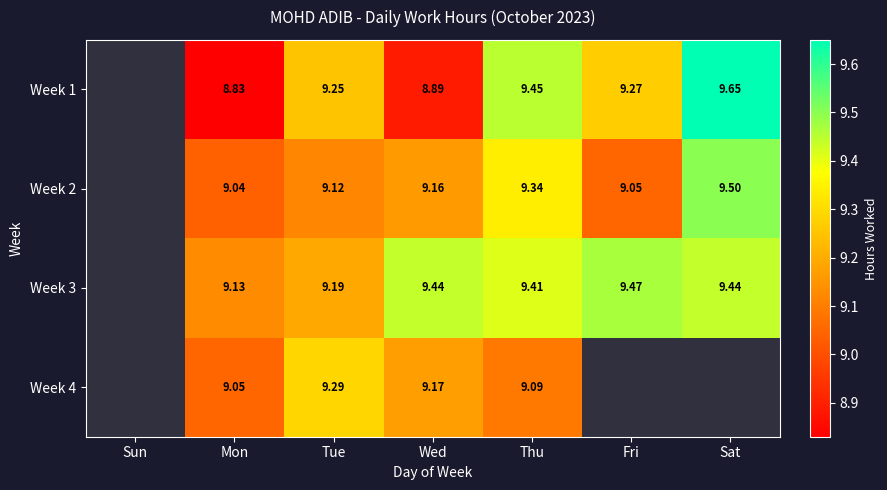

How many data points does each series have?

7